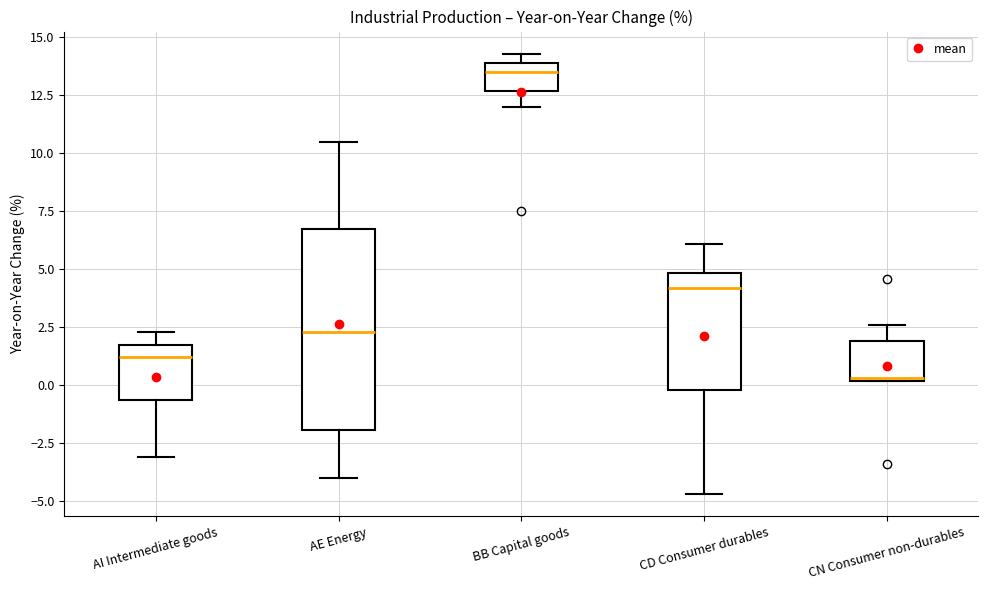

Where is the upper edge of the box for CN Consumer non-durables on the y-axis? The values are not printed on the chart, so give them approximately, as read against the axis.

2.0